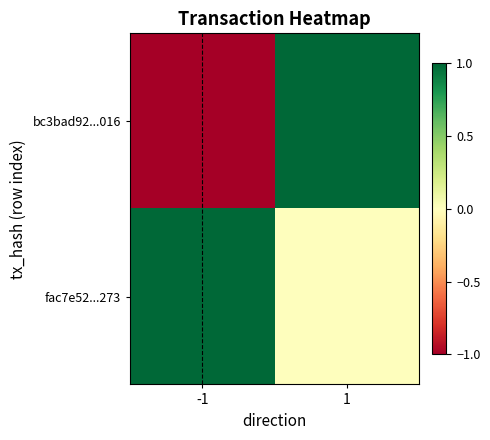

At 1, list the series in order from smallest to largest.

fac7e52...273, bc3bad92...016